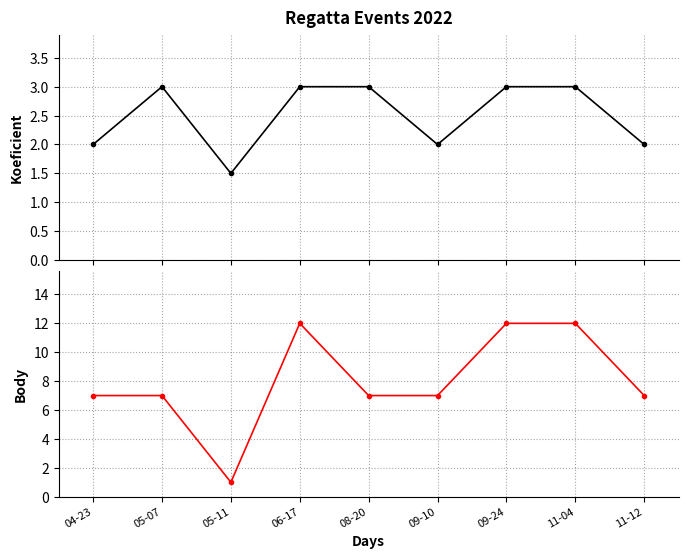

Which series has the widest spread of values?

Body